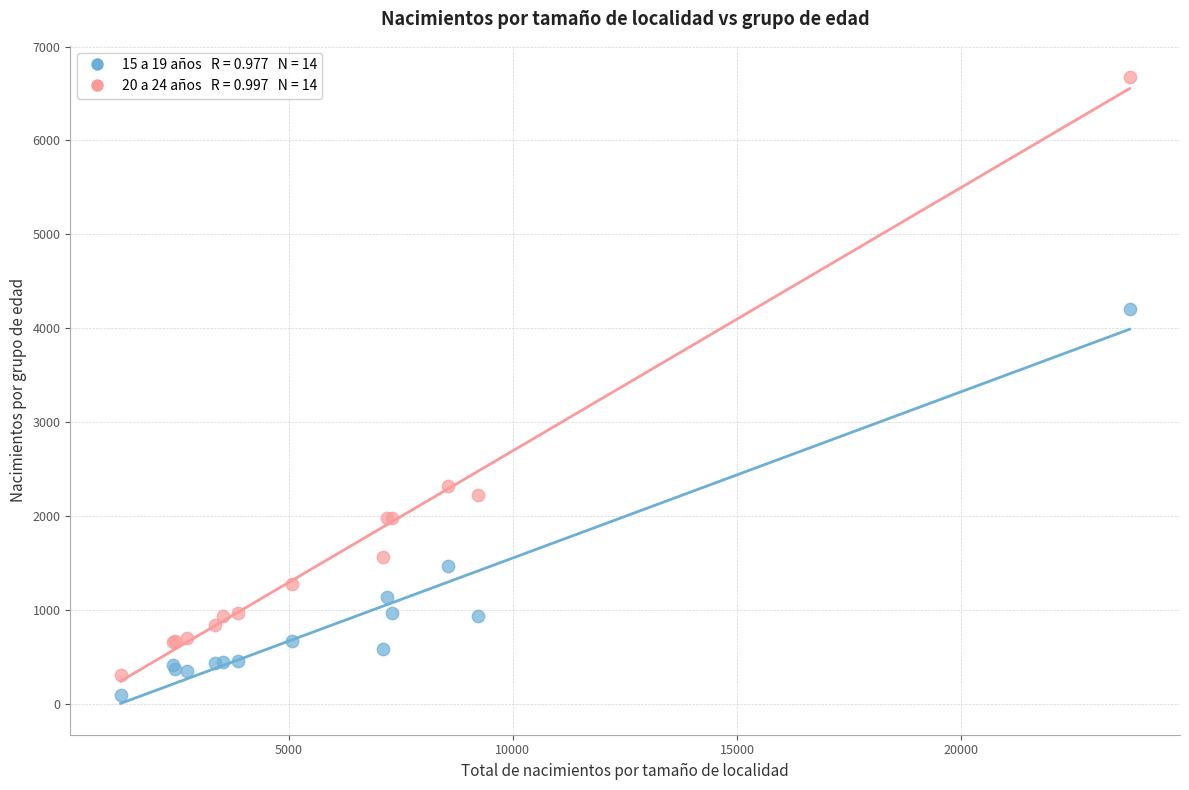

Across all series, what Y value is closest to 3385?

4204